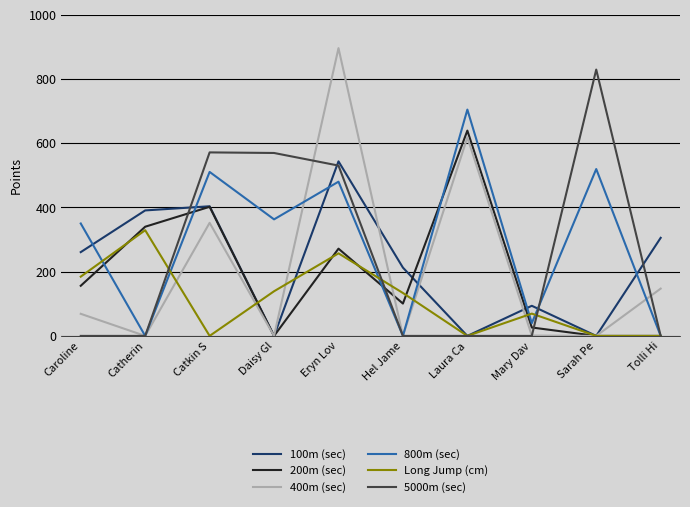

Where does the 100m (sec) series first go above 260?

Caroline